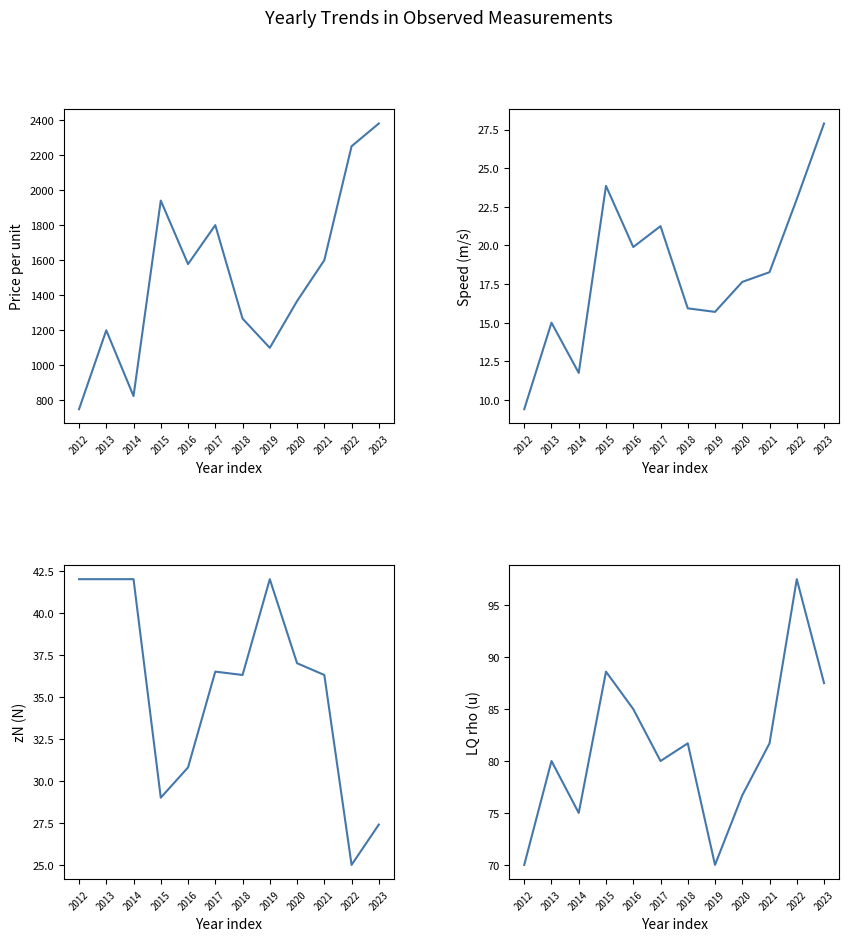

Which category has the lowest value across all series?

2012